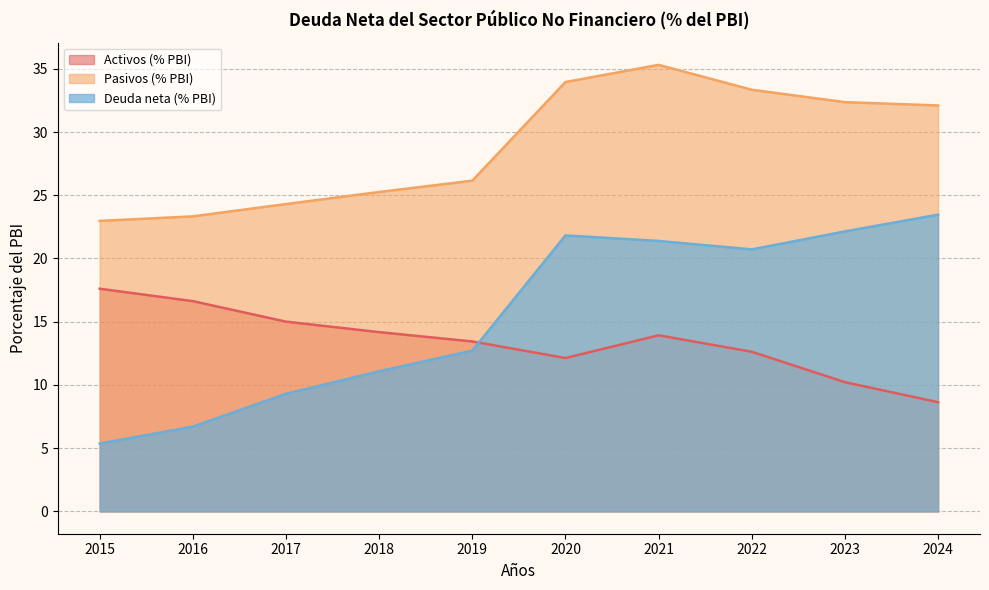

The Pasivos (% PBI) series shows 23.0 at 2015. True or false?

True